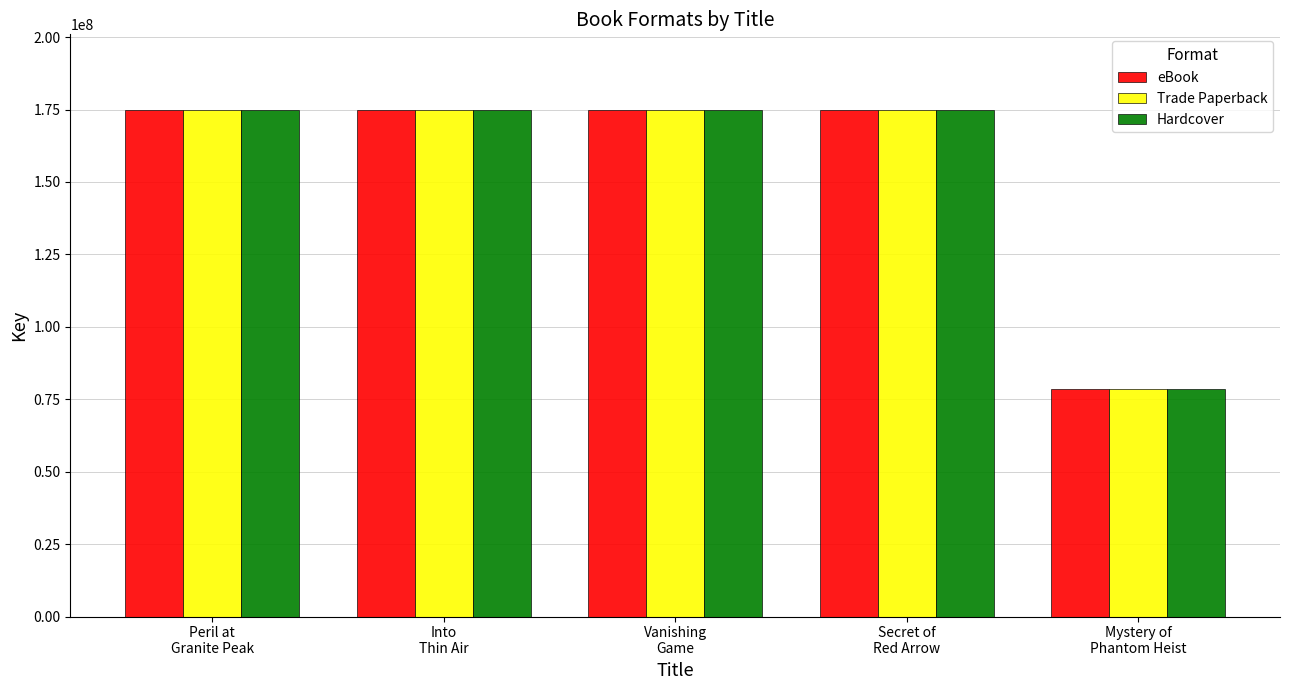

What is the sum of all eBook values?

777450791